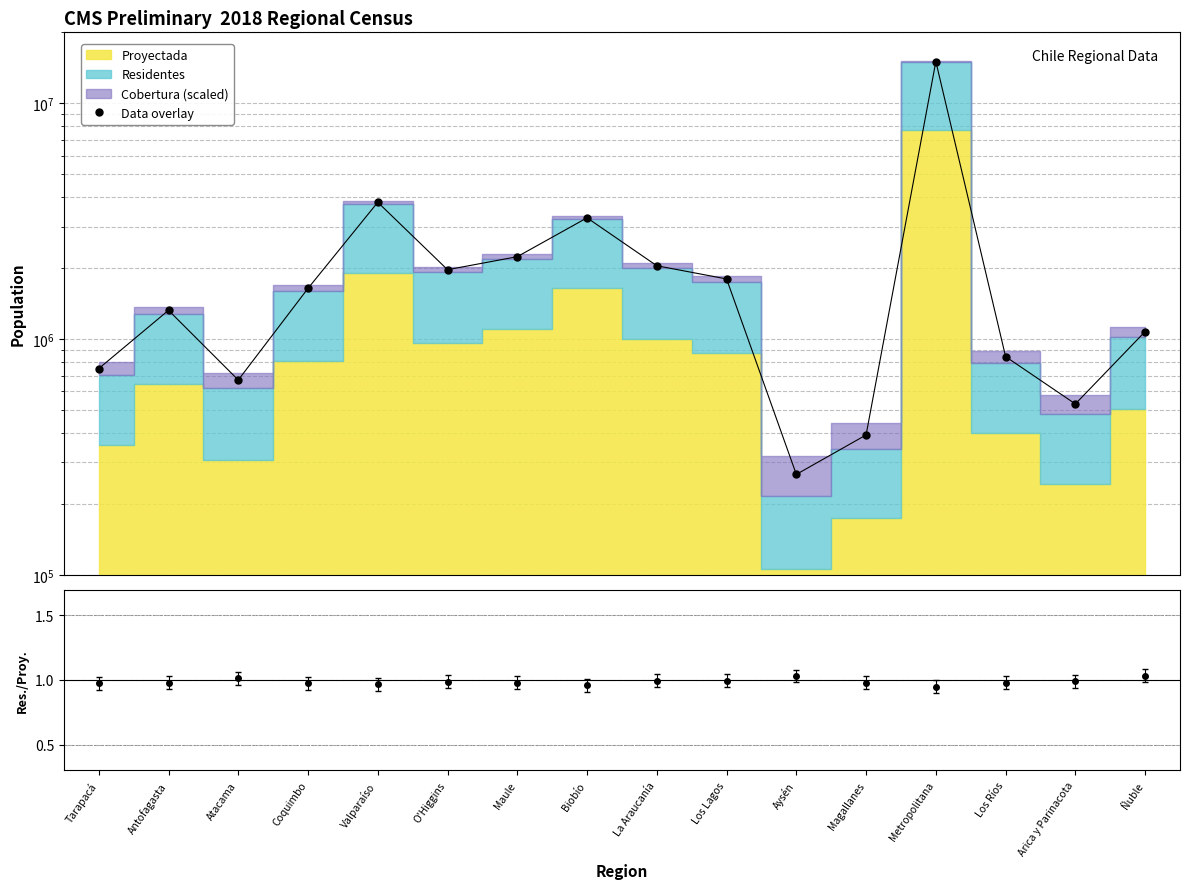

The chart shows a value of 15037668 at Metropolitana. True or false?

True